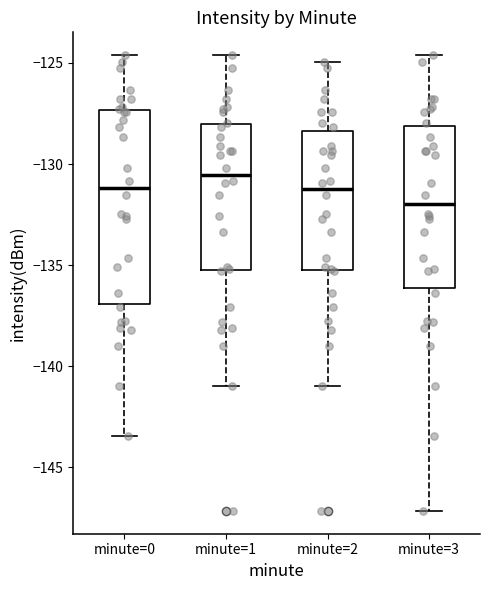

Reading left to right, read every box against the y-axis: the position of its median line, the range the box covers, and the ends of its whiskers. The values are not printed on the chart, so give them approximately, as read against the axis.

minute=0: median -131.0, box -137.0 to -127.5, whiskers -143.5 to -124.5
minute=1: median -130.5, box -135.5 to -128.0, whiskers -141.0 to -124.5
minute=2: median -131.0, box -135.5 to -128.5, whiskers -141.0 to -125.0
minute=3: median -132.0, box -136.0 to -128.0, whiskers -147.0 to -124.5